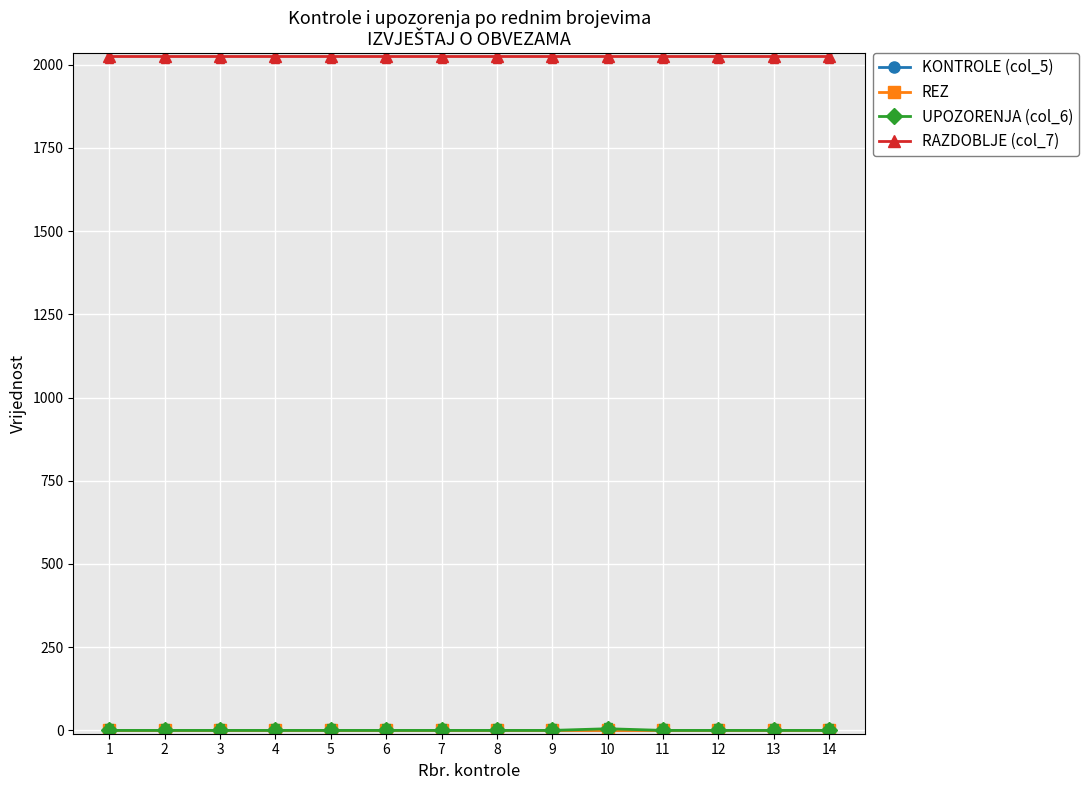

Which series changed the most between 1 and 6?

KONTROLE (col_5)